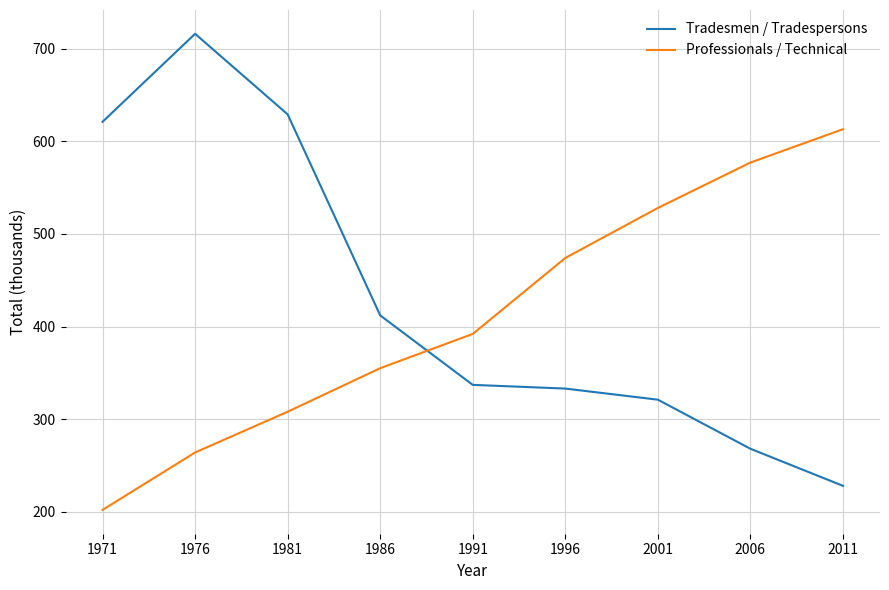

True or false: Tradesmen / Tradespersons has a value of 716 at 1976.

True